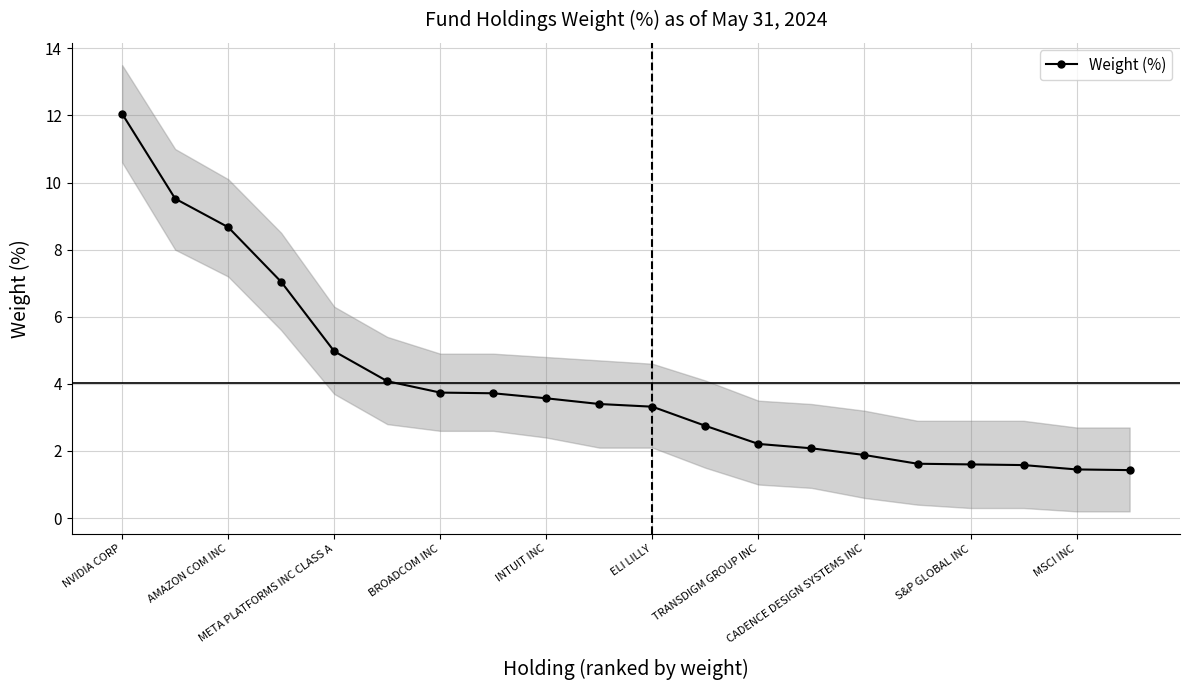

At which label does the data first exceed 3?

NVIDIA CORP